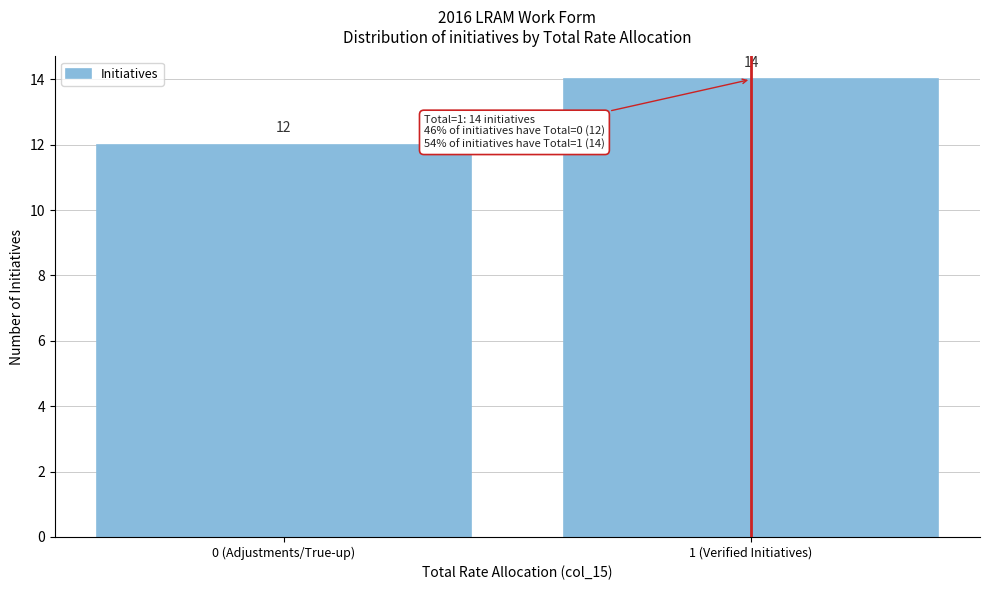

Reading left to right, transcribe all the data shown in this chart.

12	14